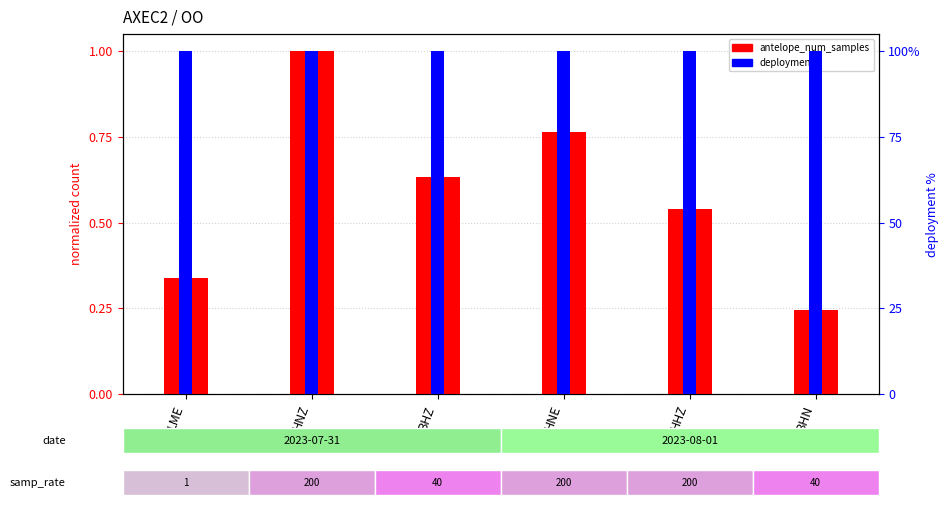

At which category is the sum across all series the highest?

HNZ